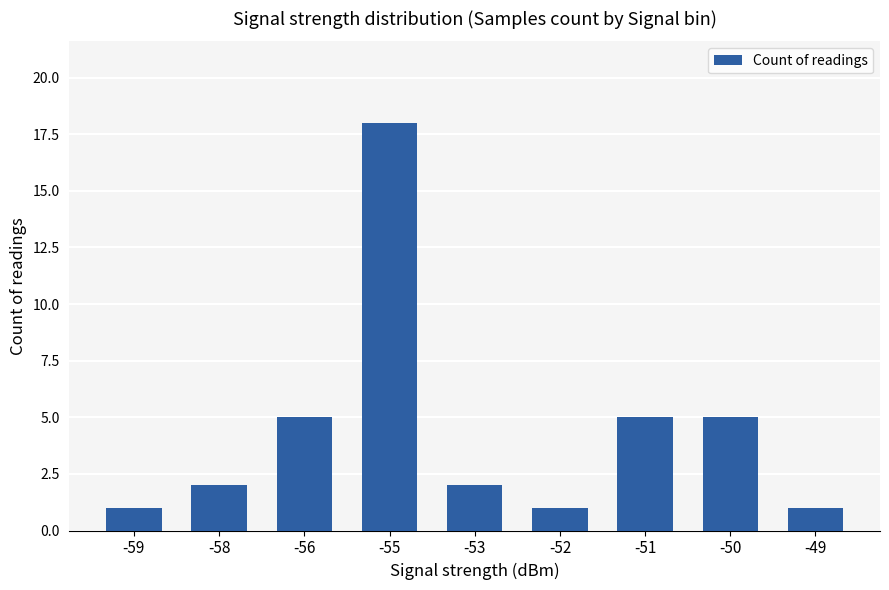

Reading right to left, extract all data points from this chart.

1	5	5	1	2	18	5	2	1